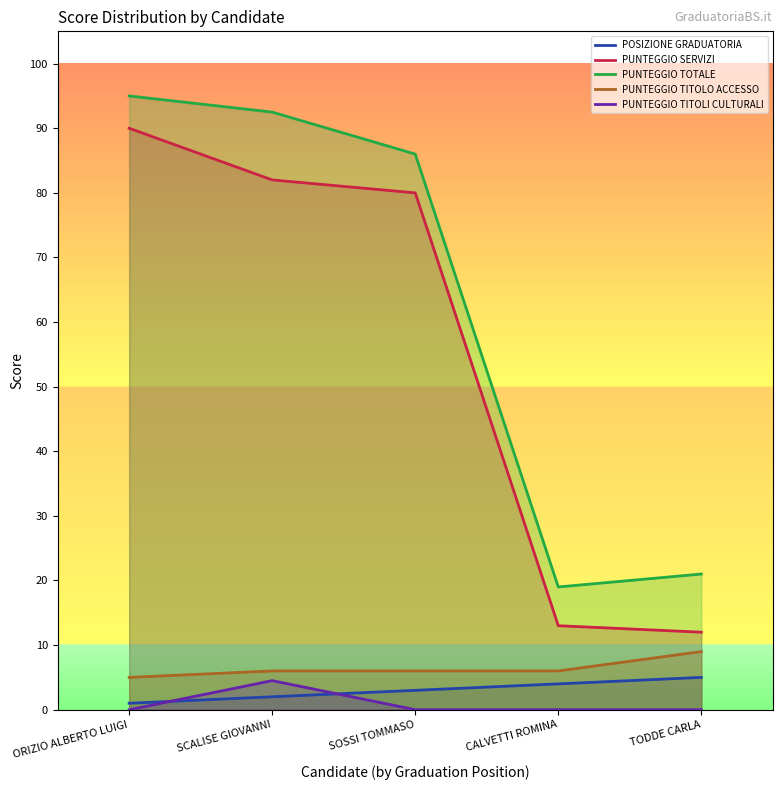

Reading left to right, transcribe all the data shown in this chart.

POSIZIONE GRADUATORIA: 1.0	2.0	3.0	4.0	5.0
PUNTEGGIO SERVIZI: 90.0	82.0	80.0	13.0	12.0
PUNTEGGIO TOTALE: 95.0	92.5	86.0	19.0	21.0
PUNTEGGIO TITOLO ACCESSO: 5.0	6.0	6.0	6.0	9.0
PUNTEGGIO TITOLI CULTURALI: 0.0	4.5	0.0	0.0	0.0